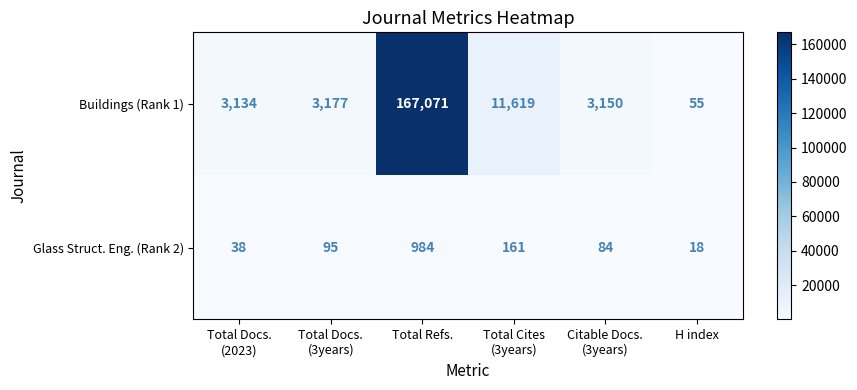

List the series in order of their overall mean, lowest first.

Glass Struct. Eng. (Rank 2), Buildings (Rank 1)